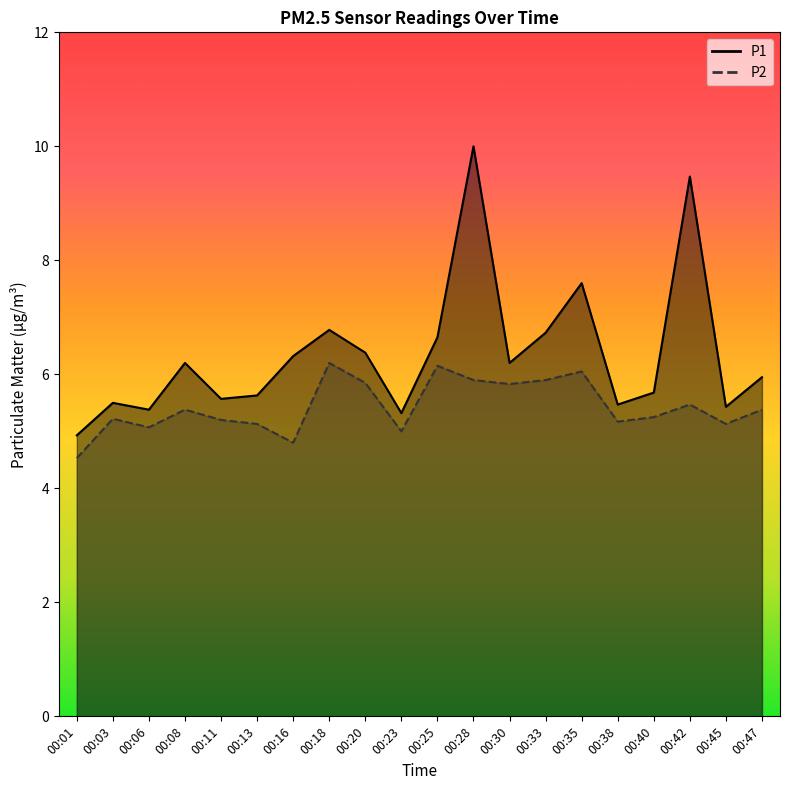

True or false: P1 has a value of 6.4 at 00:20.

True